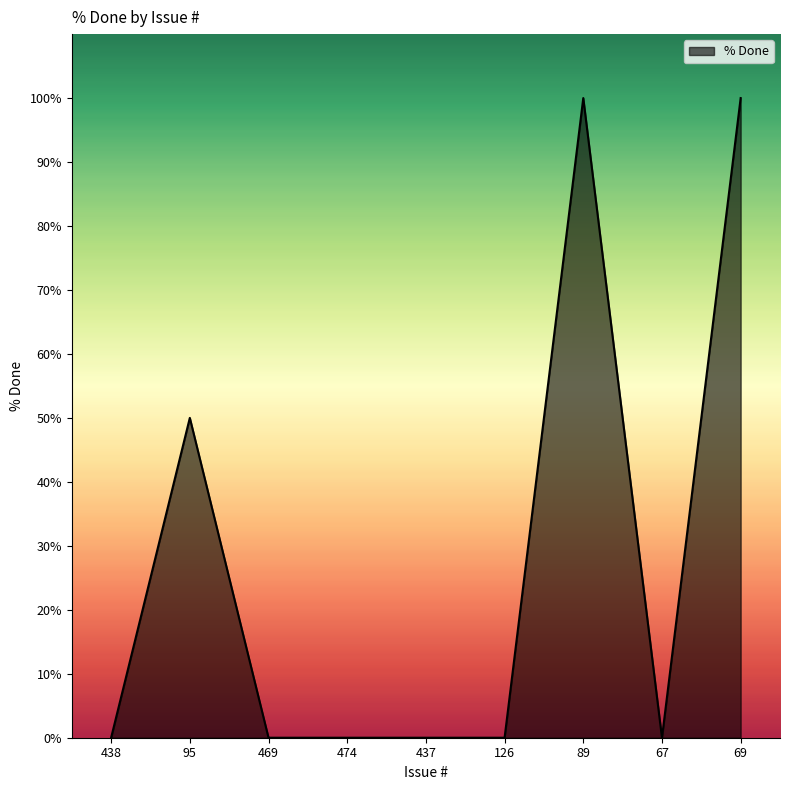

What is the difference between the maximum and minimum values?

100